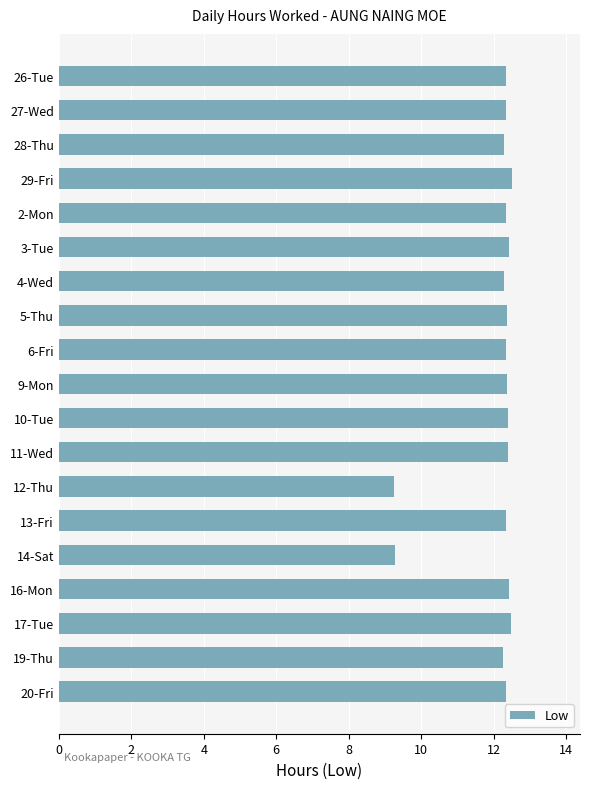

Is it true that the value at 14-Sat is 9.3?

True